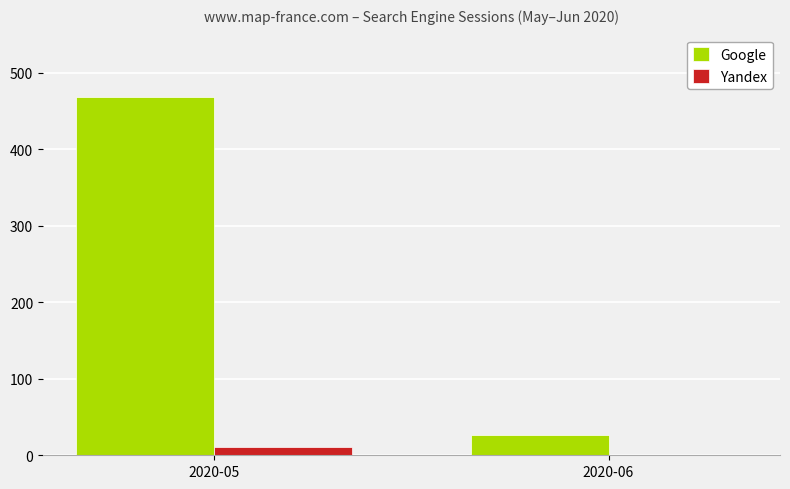

Count the Yandex values in the range 0 to 11.

2